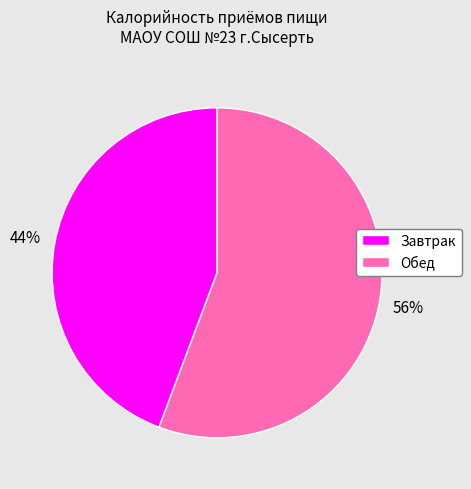

The Обед slice represents 56% of the pie. True or false?

True